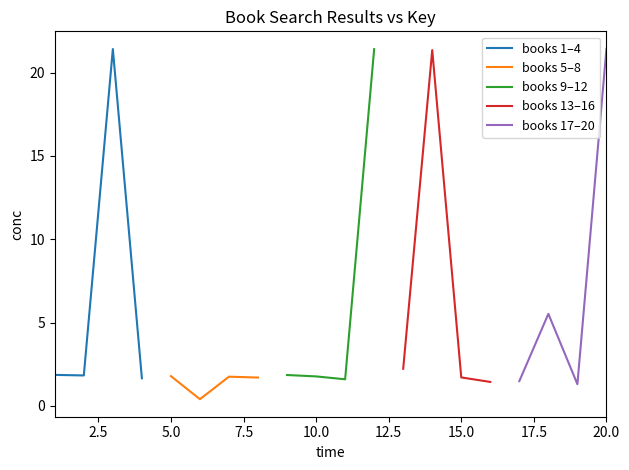

What is the difference between the maximum and second lowest values in the books 17–20 series?

19.9